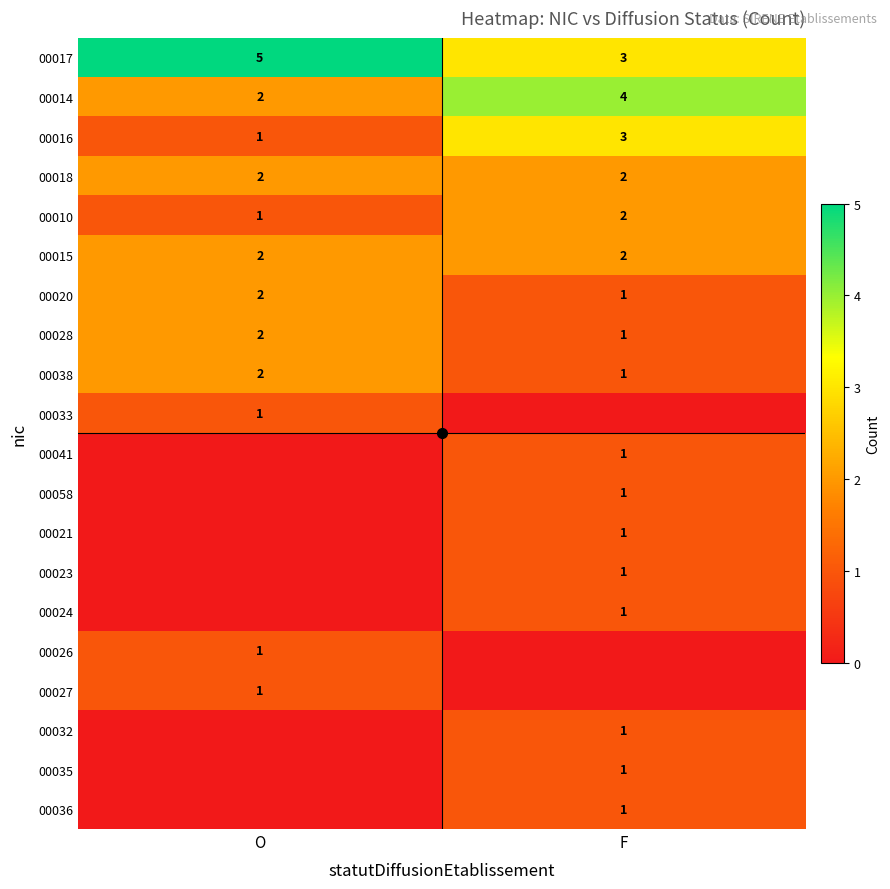

Rank the categories by 00038 value from lowest to highest.

F, O